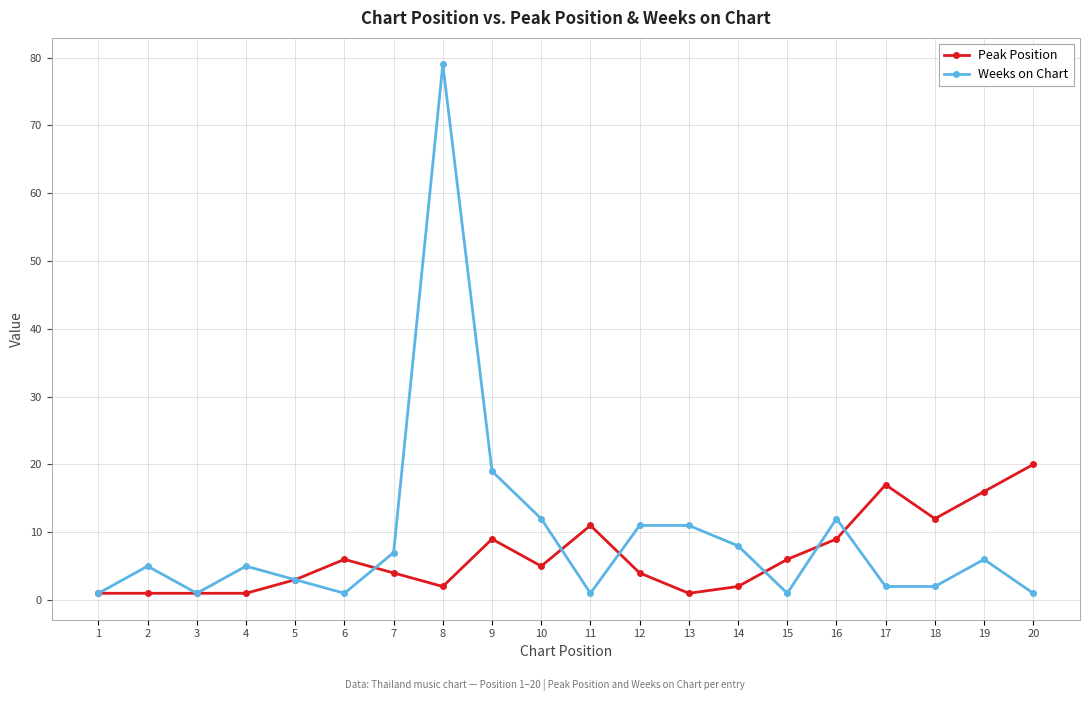

Reading left to right, extract all data points from this chart.

Peak Position: 1=1	2=1	3=1	4=1	5=3	6=6	7=4	8=2	9=9	10=5	11=11	12=4	13=1	14=2	15=6	16=9	17=17	18=12	19=16	20=20
Weeks on Chart: 1=1	2=5	3=1	4=5	5=3	6=1	7=7	8=79	9=19	10=12	11=1	12=11	13=11	14=8	15=1	16=12	17=2	18=2	19=6	20=1